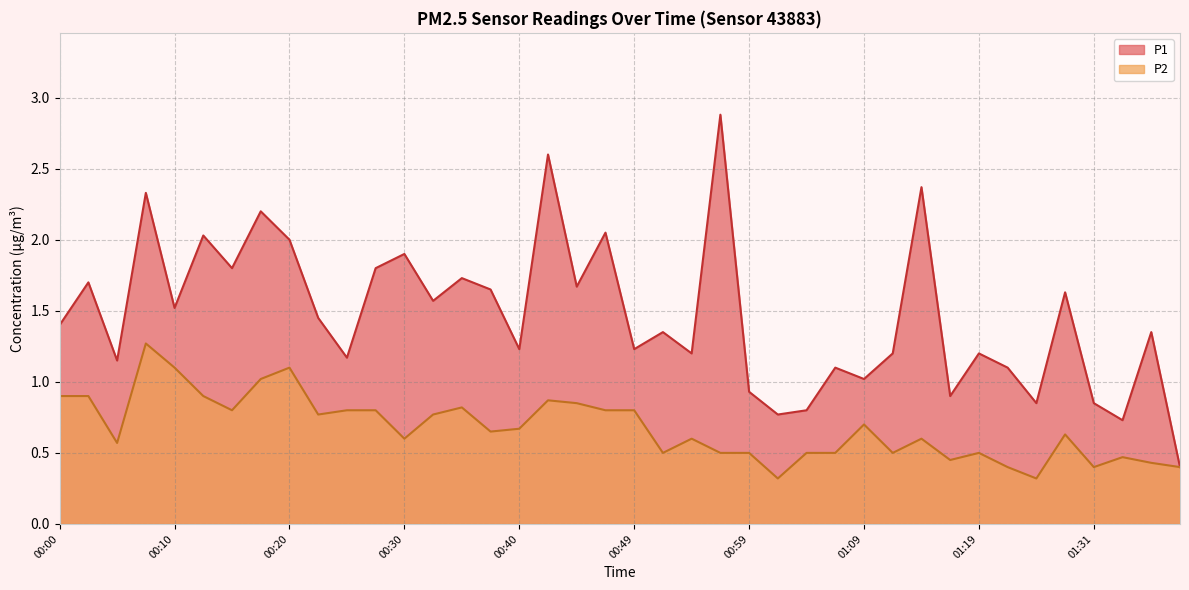

In P2, how many points are lower than both neighbors (excluding endpoints)?

11